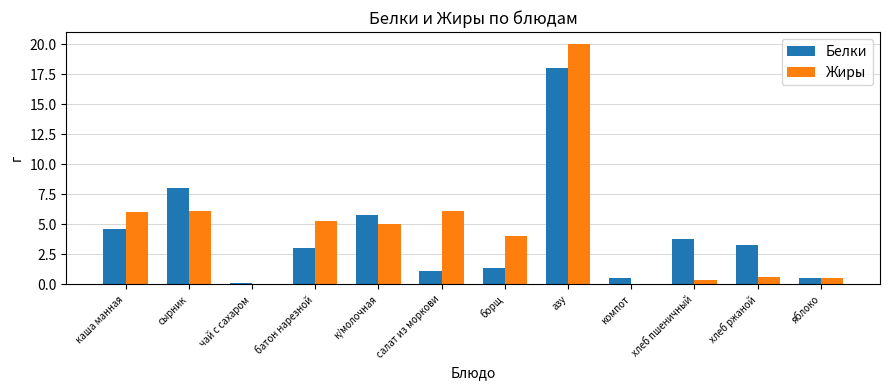

What is the sum of the Жиры values at азу and салат из моркови?

26.1